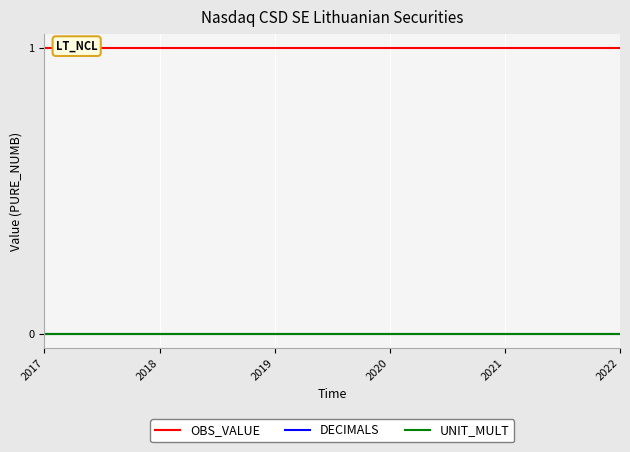

What is the average value of the OBS_VALUE series?

1